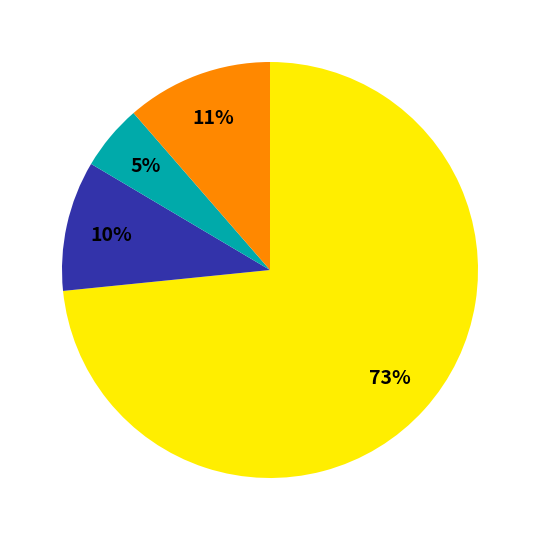

Does any single category account for the majority?

Yes